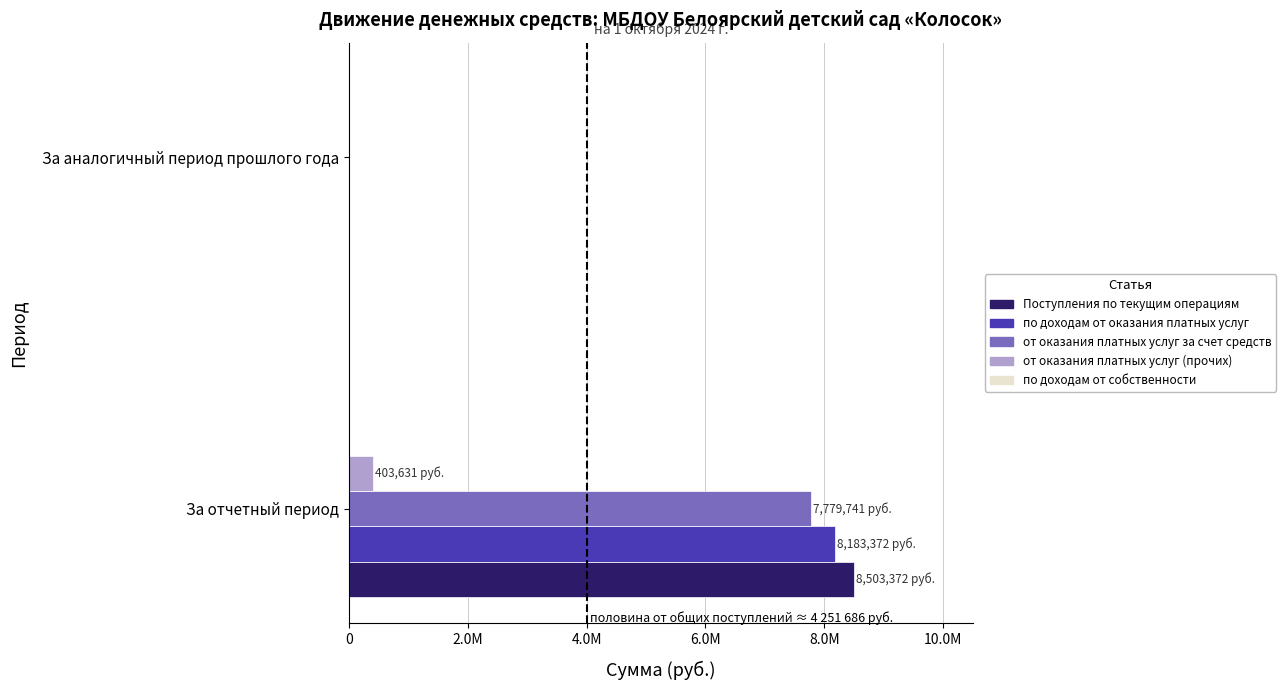

Reading left to right, extract all data points from this chart.

Поступления по текущим операциям: 8503372.3	0.0
по доходам от оказания платных услуг: 8183372.3	0.0
от оказания платных услуг за счет средств: 7779741.2	0.0
от оказания платных услуг (прочих): 403631.1	0.0
по доходам от собственности: 0.1	0.1